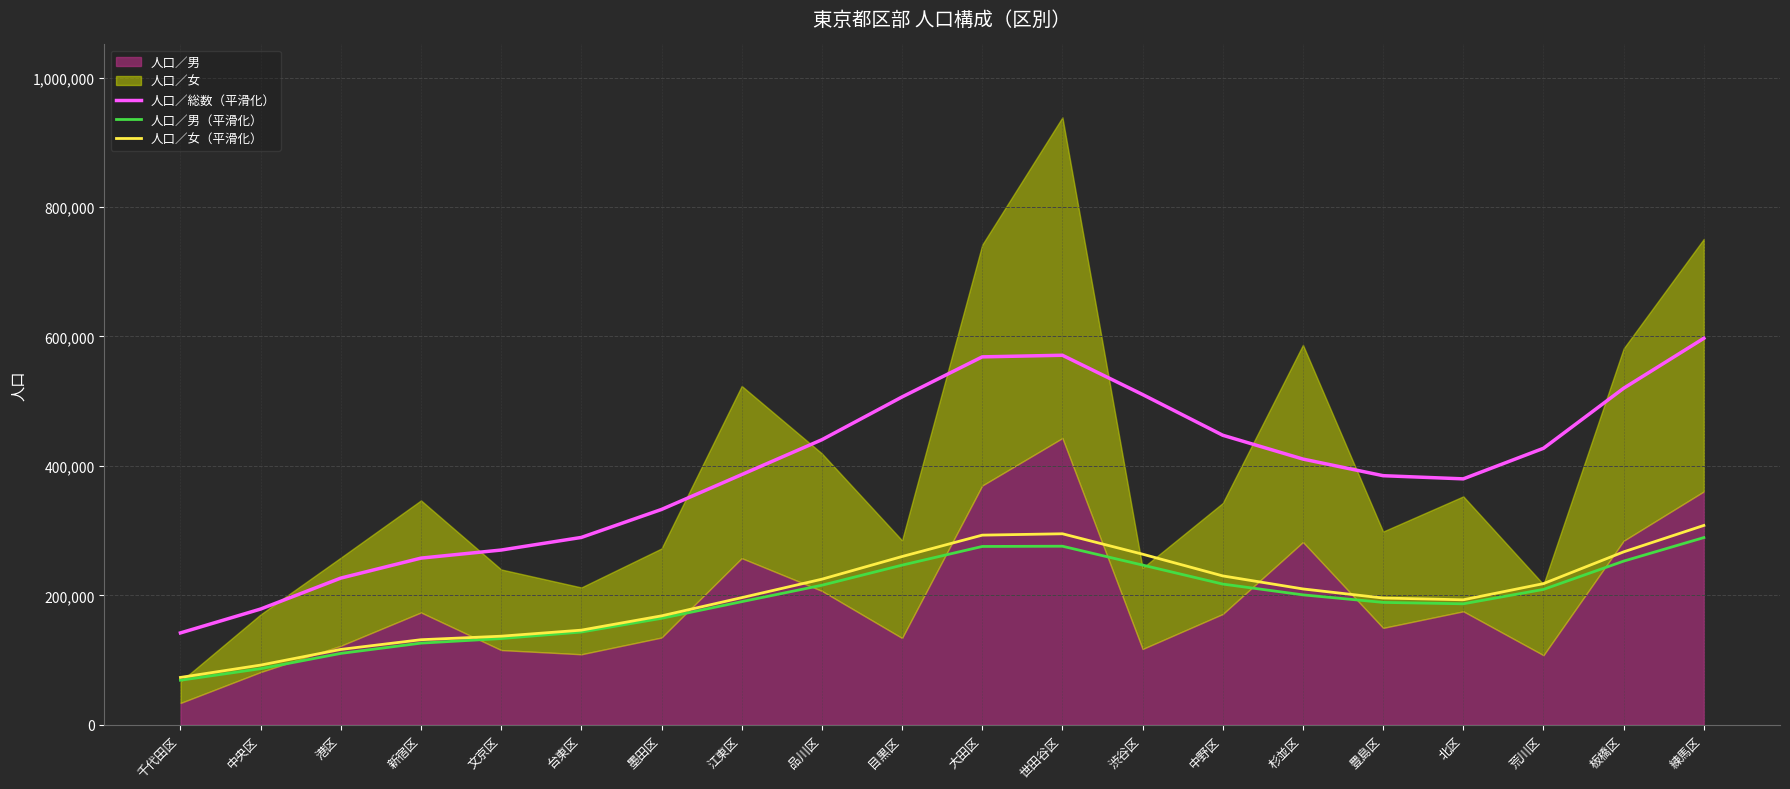

What position from the left is 世田谷区?

12